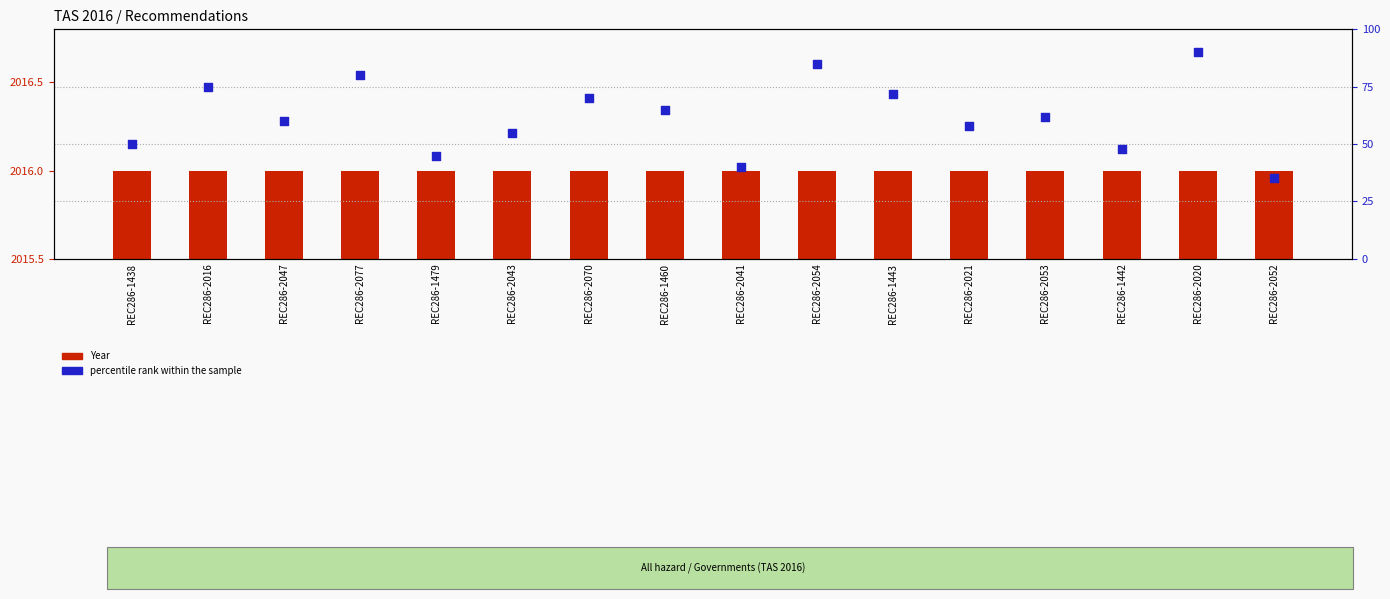

Which series contains the highest Y value?

Year